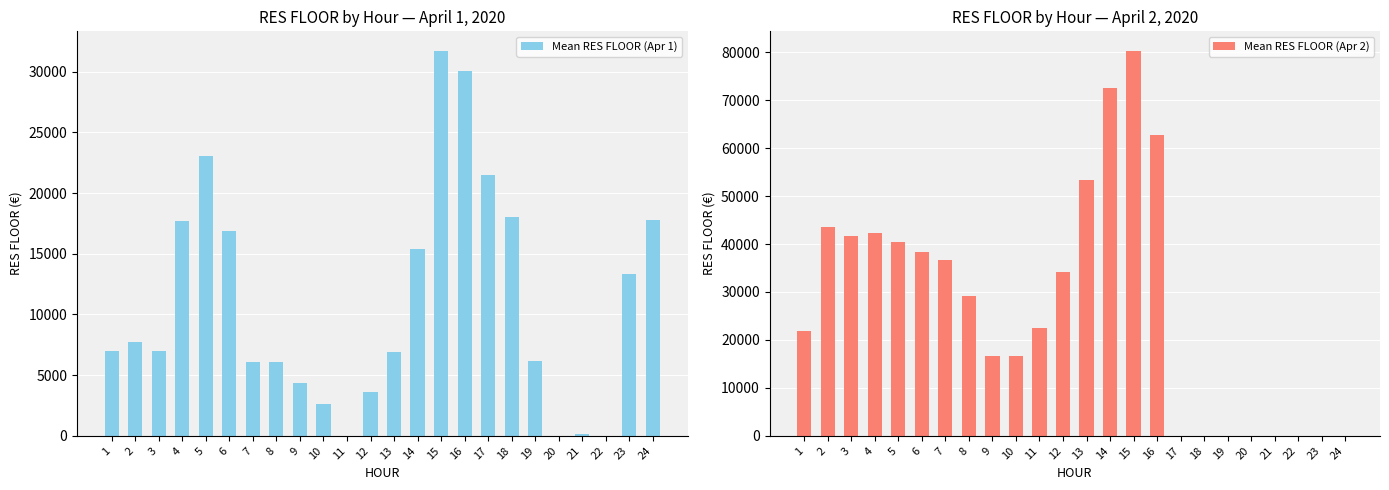

At which category is the sum across all series the highest?

15